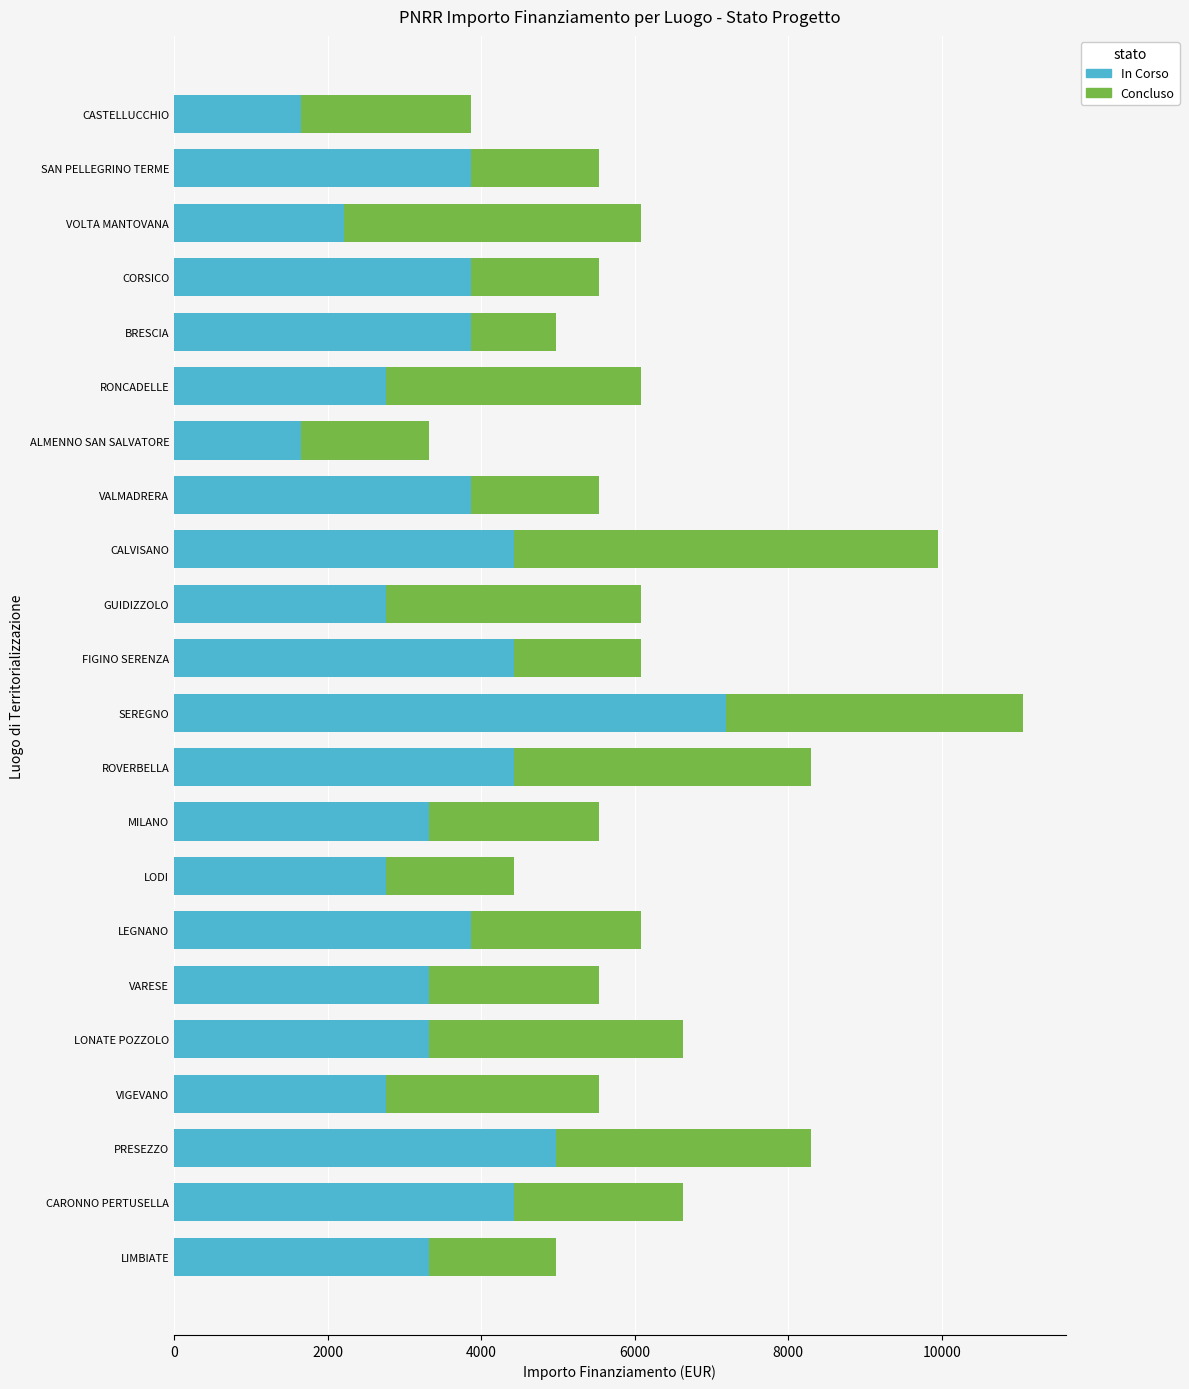

At which category is the sum across all series the highest?

SEREGNO